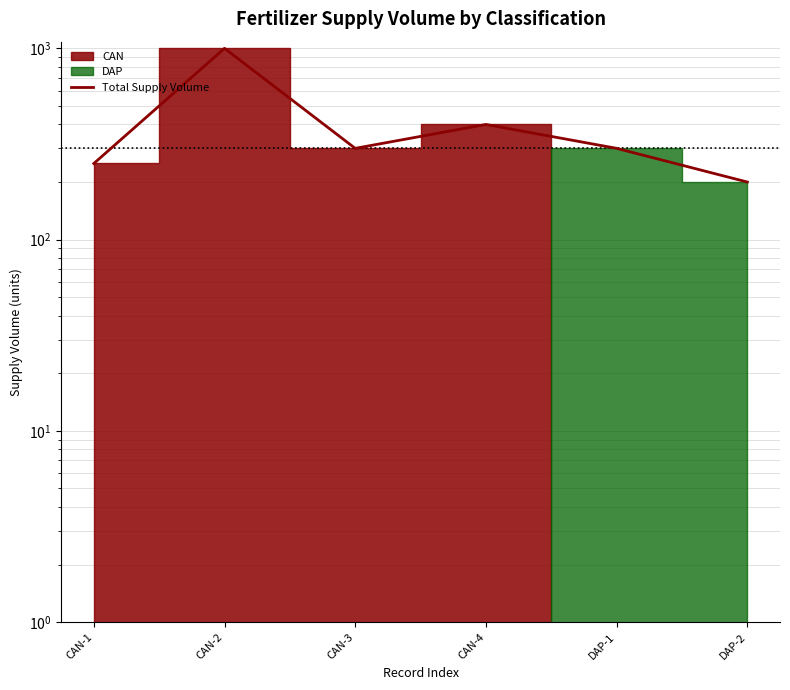

What is the label of the 1st point from the left?

CAN-1